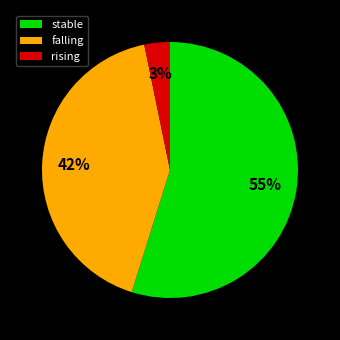

To the nearest percent, what is the combined percentage of stable and falling?

97%